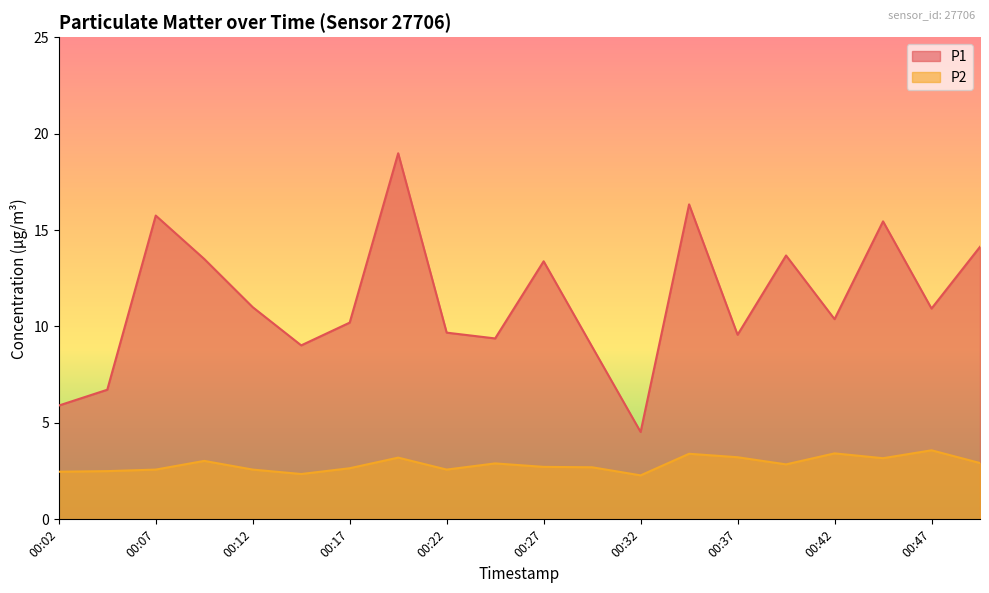

Reading left to right, what are all the values shown in this chart?

P1: 5.9	6.7	15.8	13.5	11.0	9.0	10.2	19.0	9.7	9.4	13.4	8.9	4.5	16.3	9.6	13.7	10.4	15.4	10.9	14.1
P2: 2.5	2.5	2.6	3.0	2.6	2.4	2.6	3.2	2.6	2.9	2.7	2.7	2.3	3.4	3.2	2.9	3.4	3.2	3.6	2.9